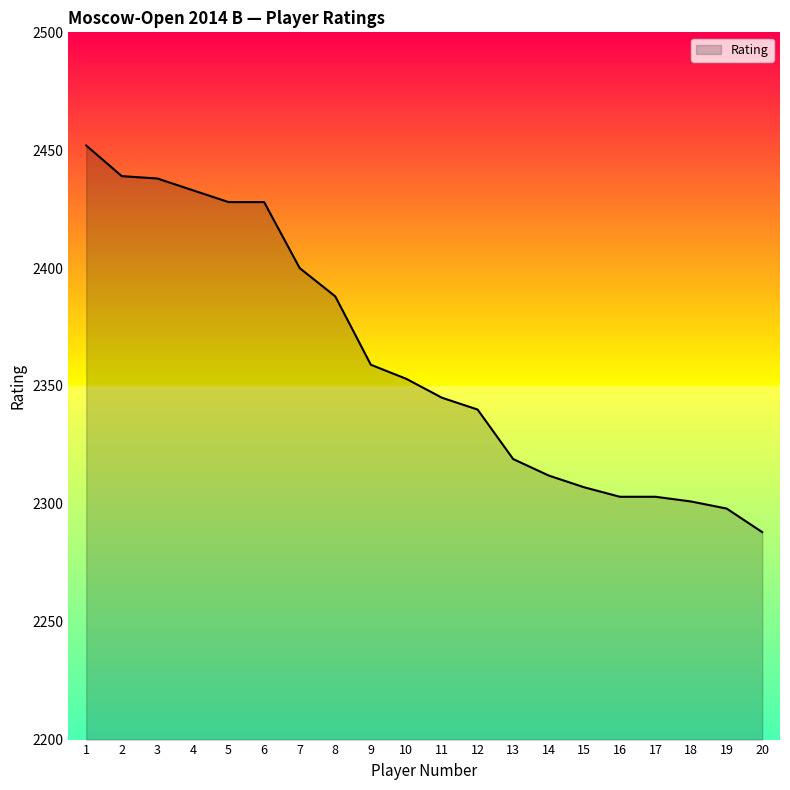

True or false: the data shows 2388 at 8.

True